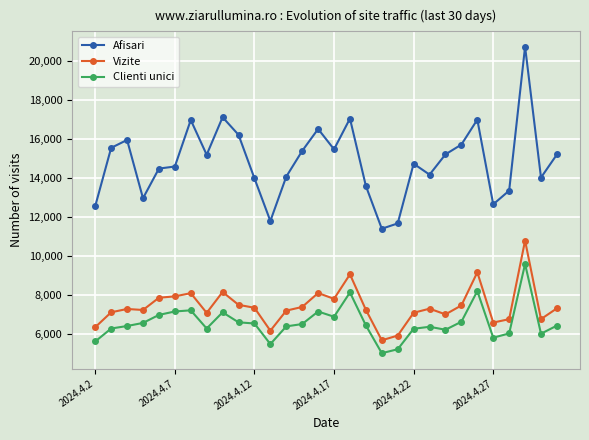

Is this an area chart (filled region under the line)?

No